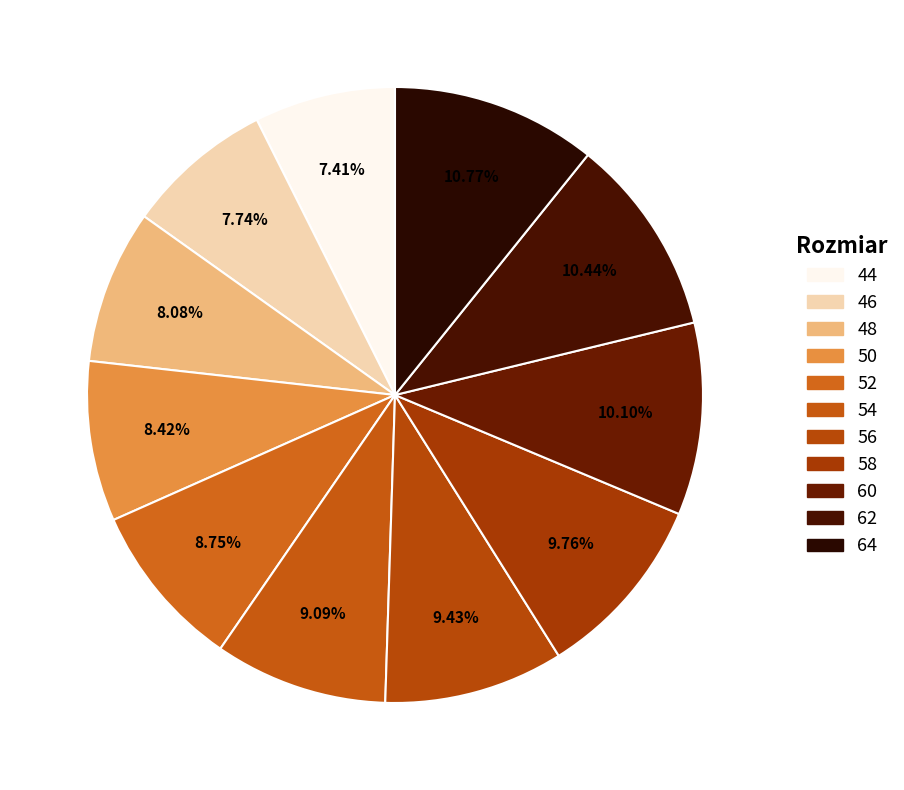

How many segments does this pie chart have?

11